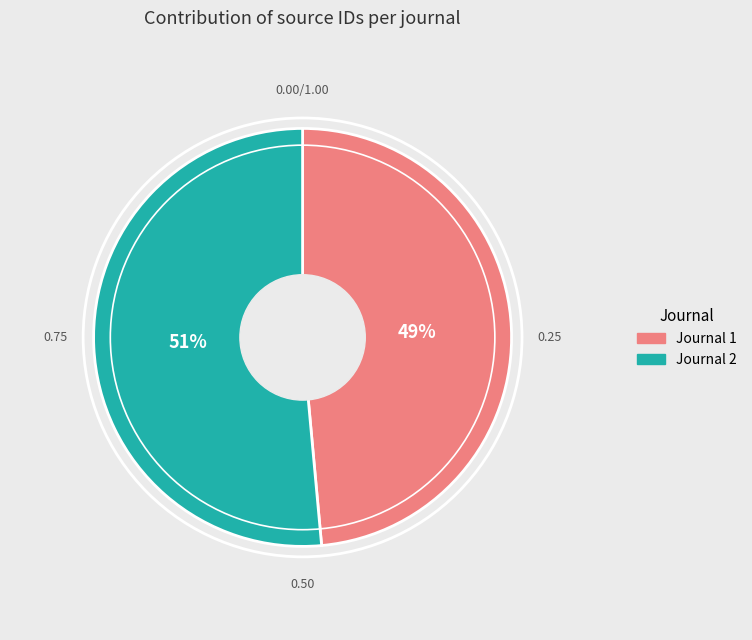

To the nearest percent, what is the average slice percentage?

50%